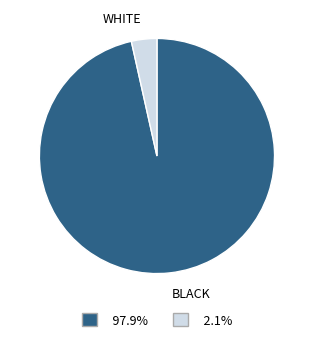

How many segments does this pie chart have?

2